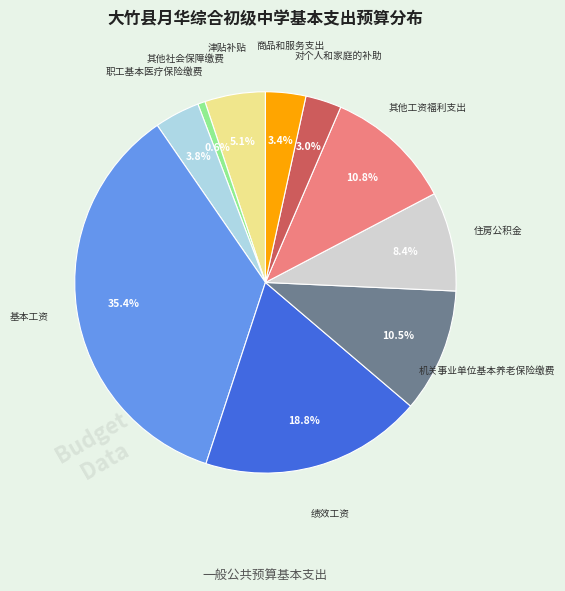

Is there any slice that represents more than half of the pie?

No